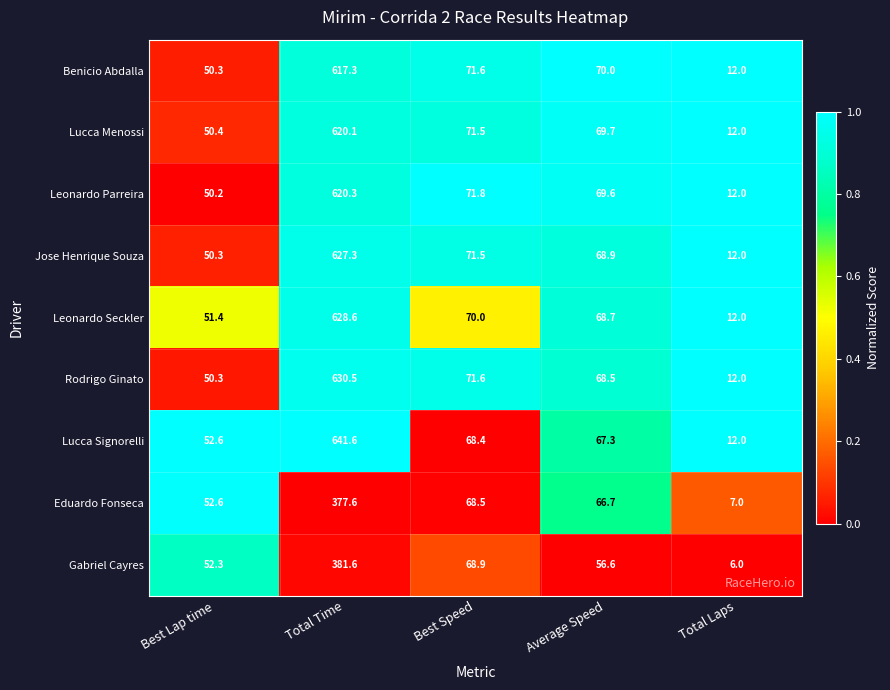

Which series changed the most between Best Lap time and Total Laps?

Gabriel Cayres